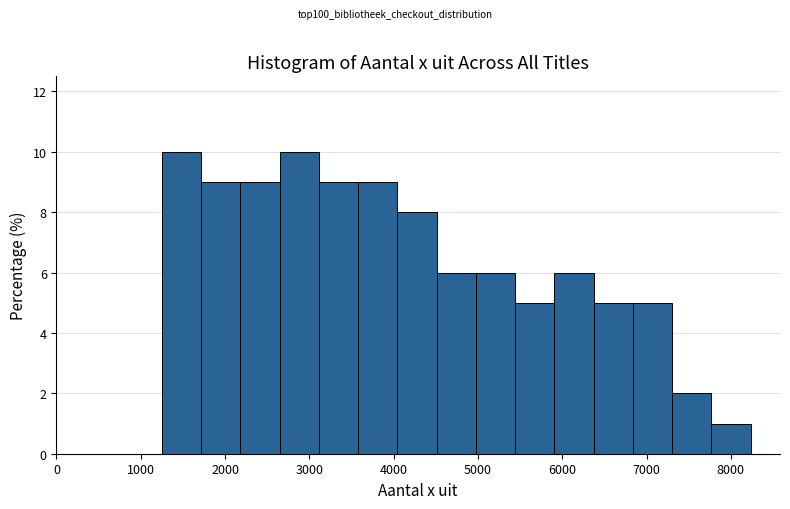

Reading left to right, list every bar in this chart as the range it spans on the x-axis followed by its height. Neither the bar edges nor the heights are printed on the chart, so give them approximately, as read against the axes.

1300 to 1700: 10
1700 to 2200: 9
2200 to 2600: 9
2600 to 3100: 10
3100 to 3600: 9
3600 to 4000: 9
4000 to 4500: 8
4500 to 5000: 6
5000 to 5400: 6
5400 to 5900: 5
5900 to 6400: 6
6400 to 6800: 5
6800 to 7300: 5
7300 to 7800: 2
7800 to 8200: 1